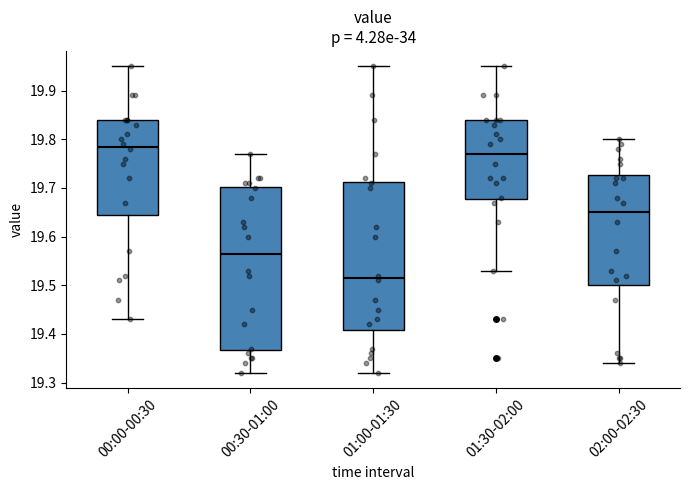

Which box is the tallest, from its lower edge to its upper edge?

00:30-01:00